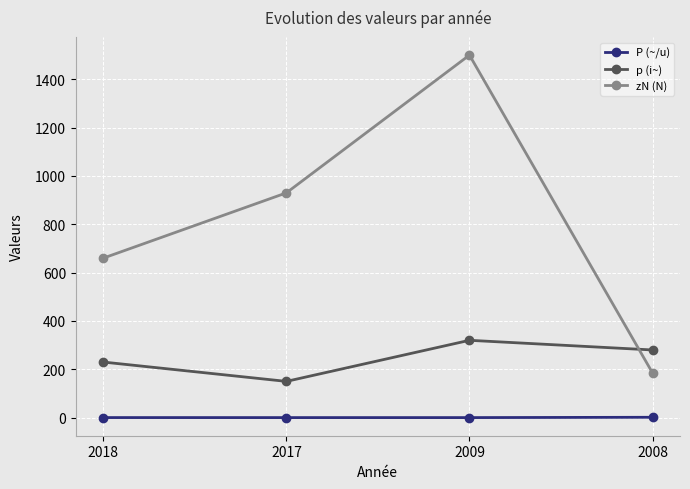

True or false: P (~/u) and p (i~) cross at least once.

False